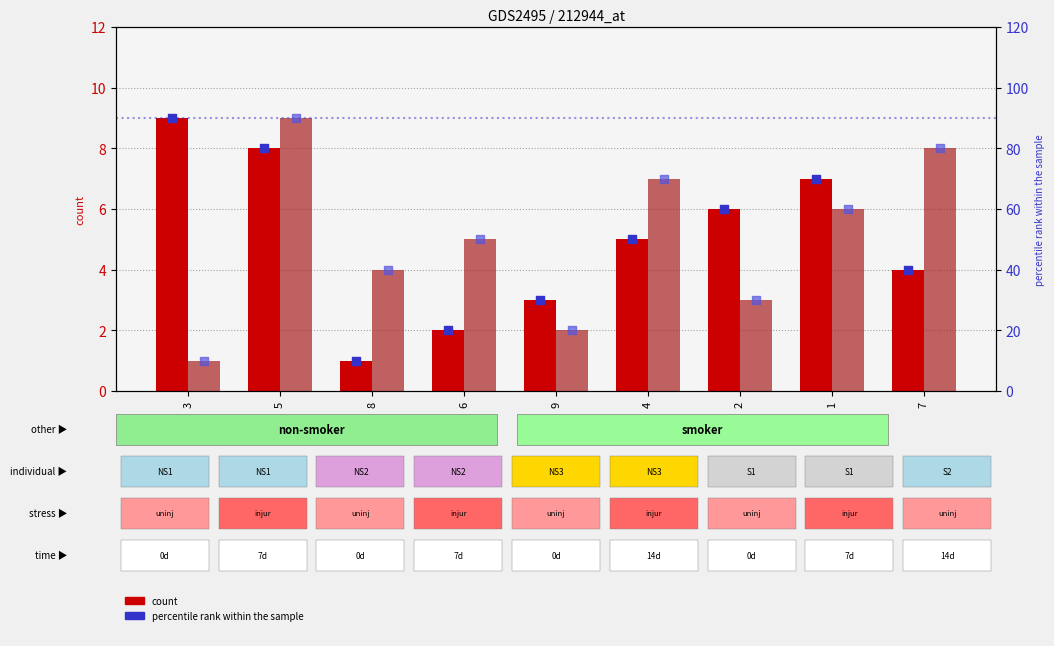

At how many categories does at least one series exceed 29?

7